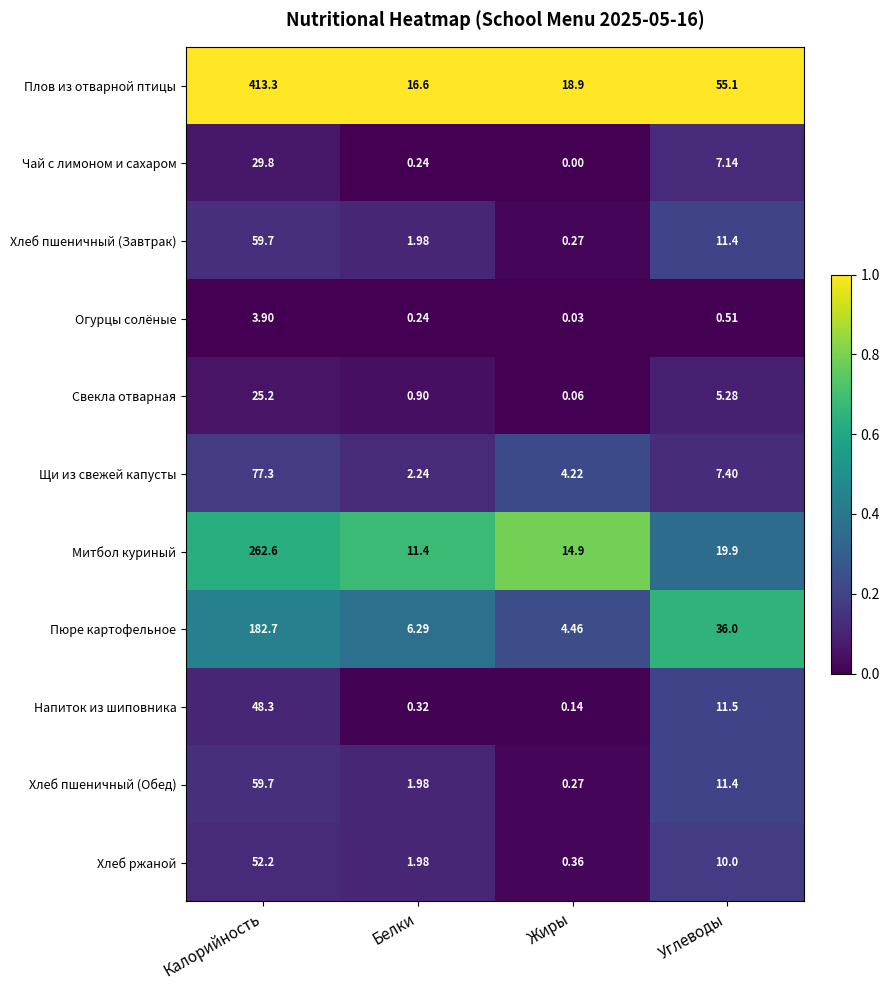

Which series changed the most between Жиры and Углеводы?

Плов из отварной птицы